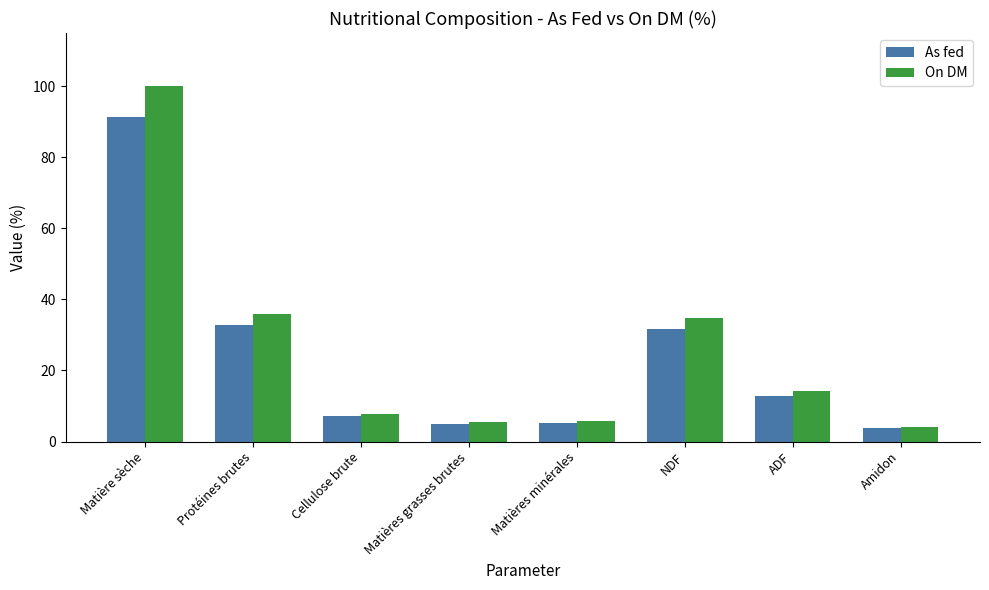

What is the sum of the On DM values at Matière sèche and Amidon?

104.1